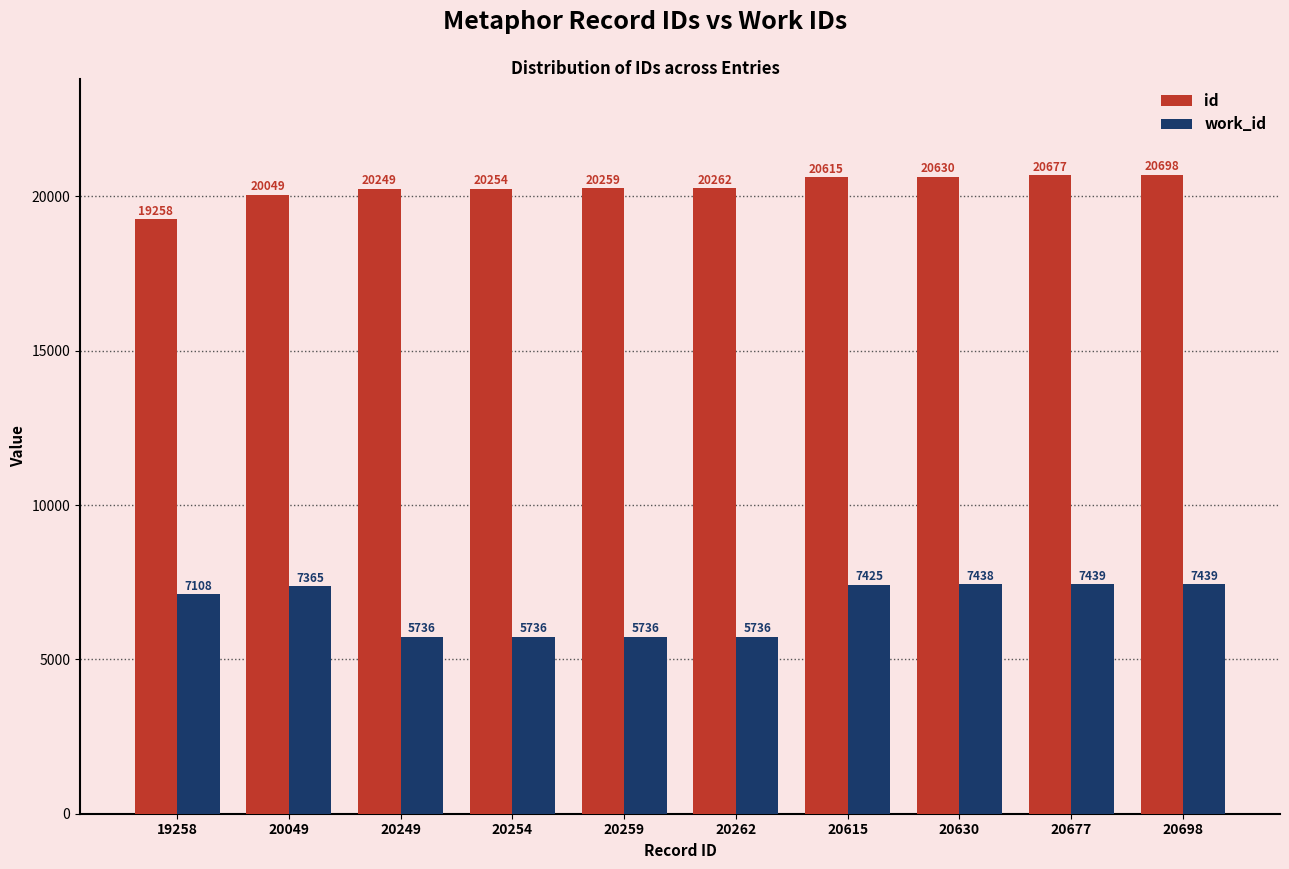

Reading left to right, list all the values displayed in this chart.

id: 19258=19258	20049=20049	20249=20249	20254=20254	20259=20259	20262=20262	20615=20615	20630=20630	20677=20677	20698=20698
work_id: 19258=7108	20049=7365	20249=5736	20254=5736	20259=5736	20262=5736	20615=7425	20630=7438	20677=7439	20698=7439